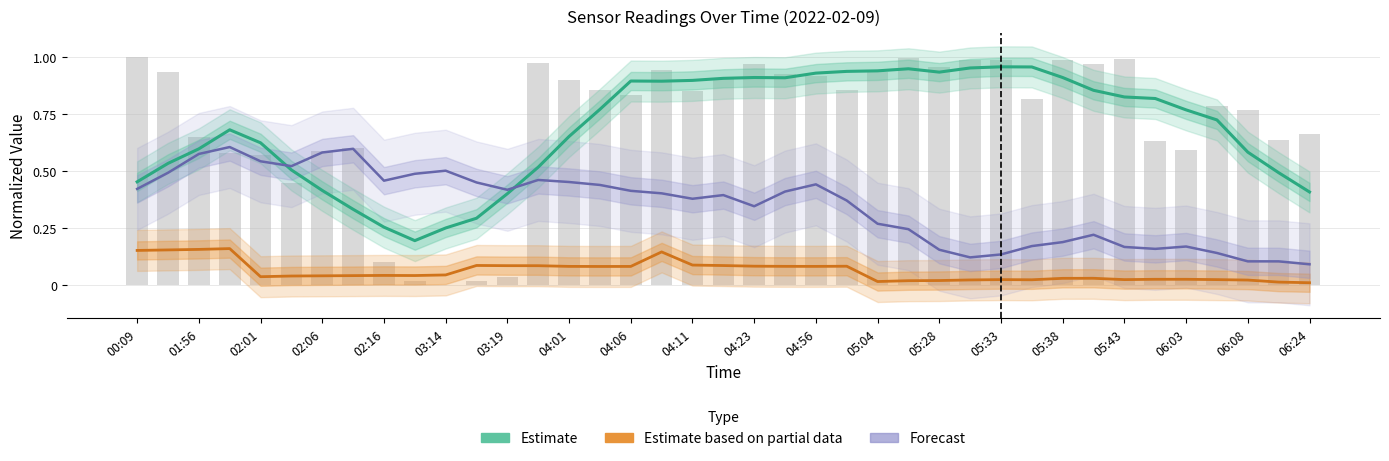

Which series has the largest range (max minus min)?

Estimate